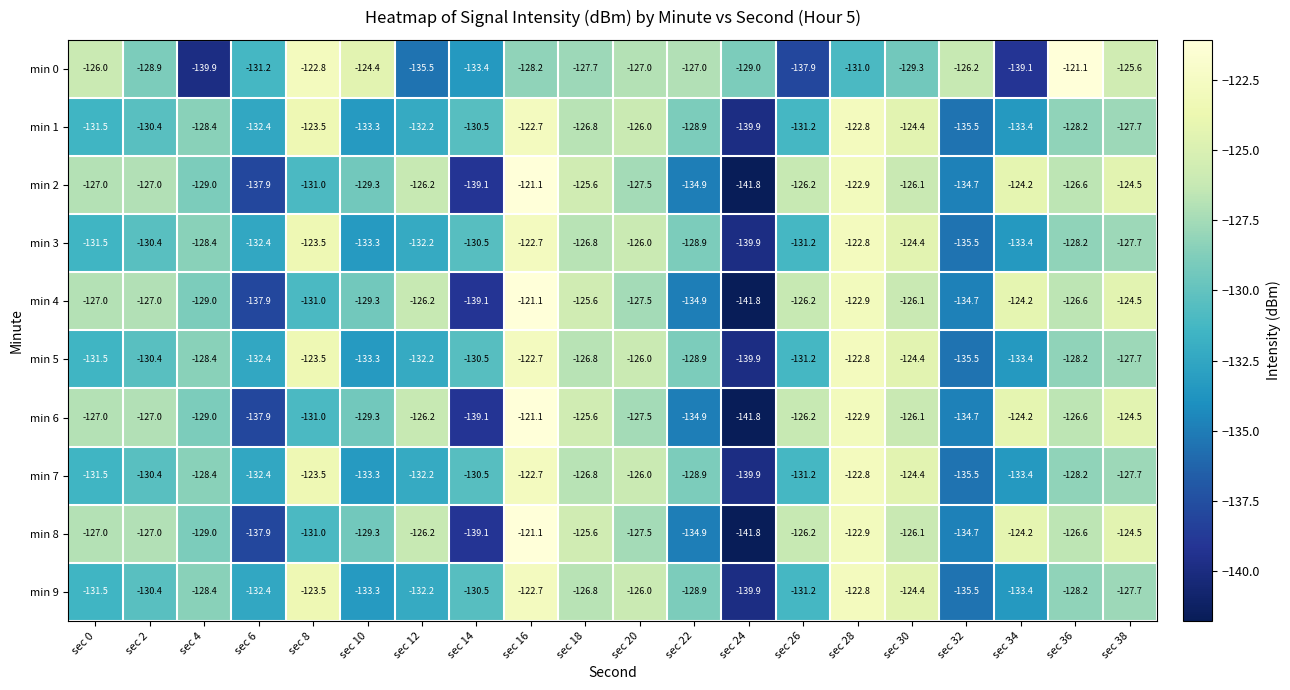

At which label is min 6 closest to -131?

sec 8